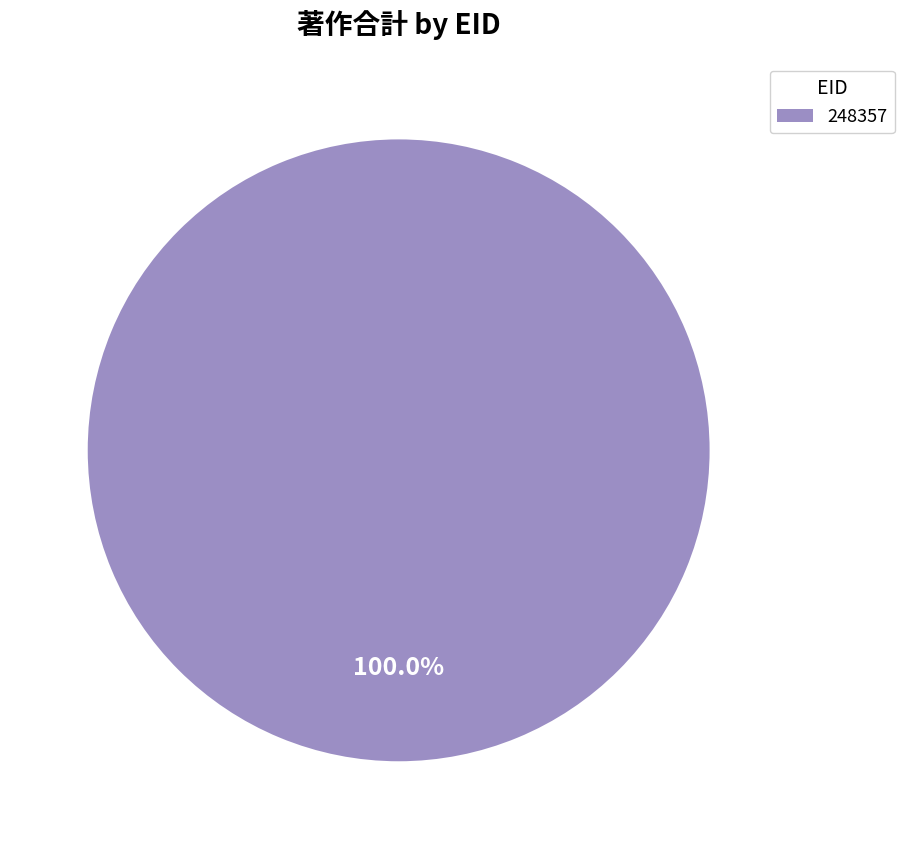

Rank the categories by value from highest to lowest.

248357